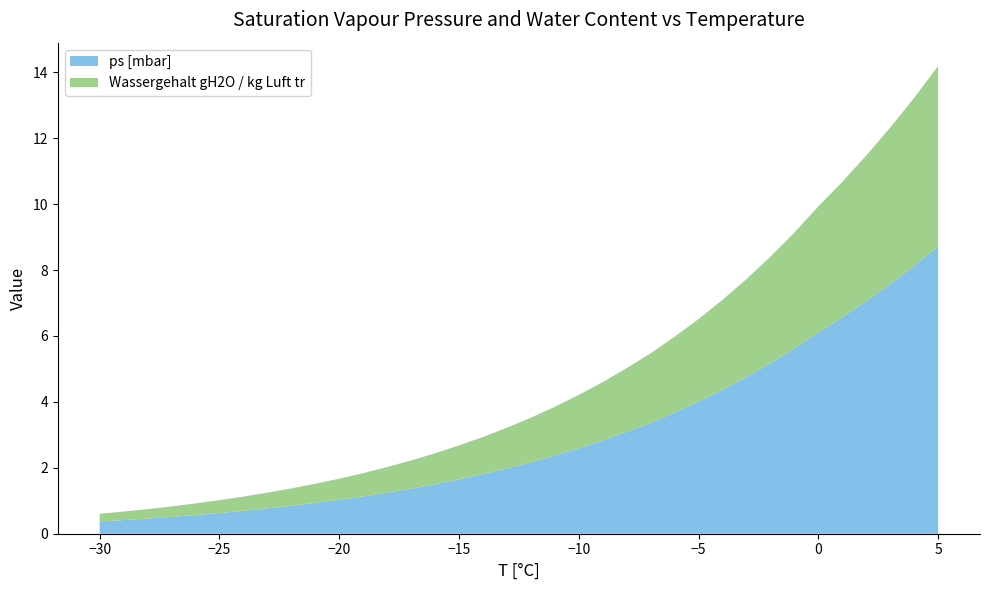

Reading left to right, extract all data points from this chart.

ps [mbar]: -30=0.4	-29=0.4	-28=0.5	-27=0.5	-26=0.6	-25=0.6	-24=0.7	-23=0.8	-22=0.8	-21=0.9	-20=1.0	-19=1.1	-18=1.2	-17=1.4	-16=1.5	-15=1.7	-14=1.8	-13=2.0	-12=2.2	-11=2.4	-10=2.6	-9=2.8	-8=3.1	-7=3.4	-6=3.7	-5=4.0	-4=4.4	-3=4.8	-2=5.2	-1=5.6	0=6.1	1=6.6	2=7.1	3=7.6	4=8.1	5=8.7
Wassergehalt gH2O / kg Luft tr: -30=0.2	-29=0.3	-28=0.3	-27=0.3	-26=0.4	-25=0.4	-24=0.4	-23=0.5	-22=0.5	-21=0.6	-20=0.6	-19=0.7	-18=0.8	-17=0.9	-16=0.9	-15=1.0	-14=1.1	-13=1.2	-12=1.4	-11=1.5	-10=1.6	-9=1.8	-8=1.9	-7=2.1	-6=2.3	-5=2.5	-4=2.7	-3=3.0	-2=3.2	-1=3.5	0=3.8	1=4.1	2=4.4	3=4.7	4=5.1	5=5.5